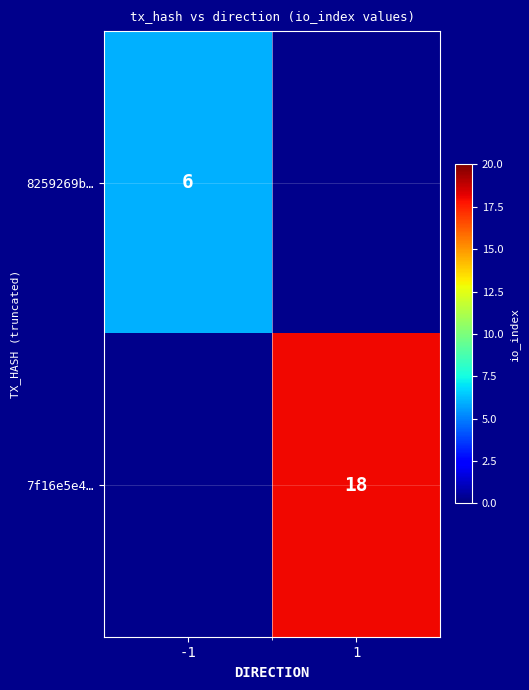

Count the number of categories in the chart.

2